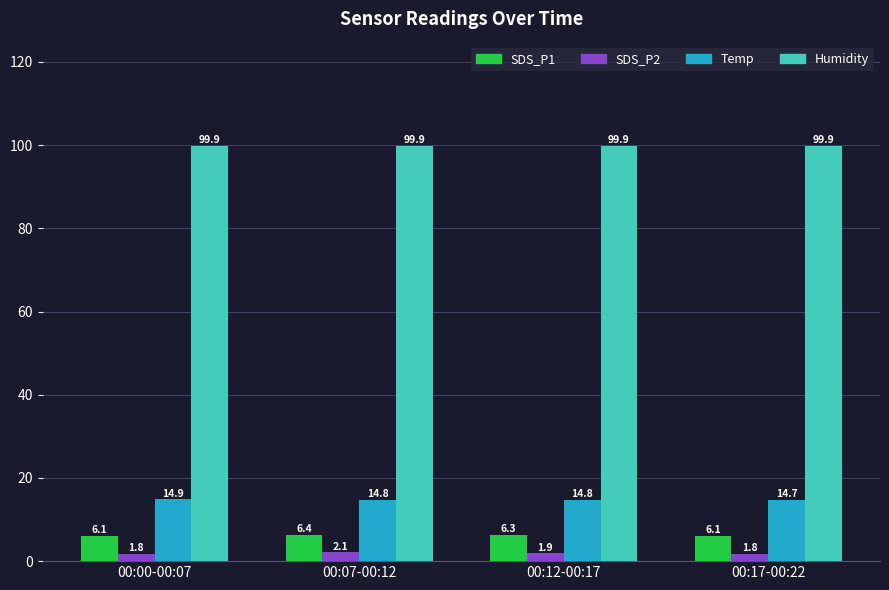

At which label does SDS_P1 reach its peak?

00:07-00:12